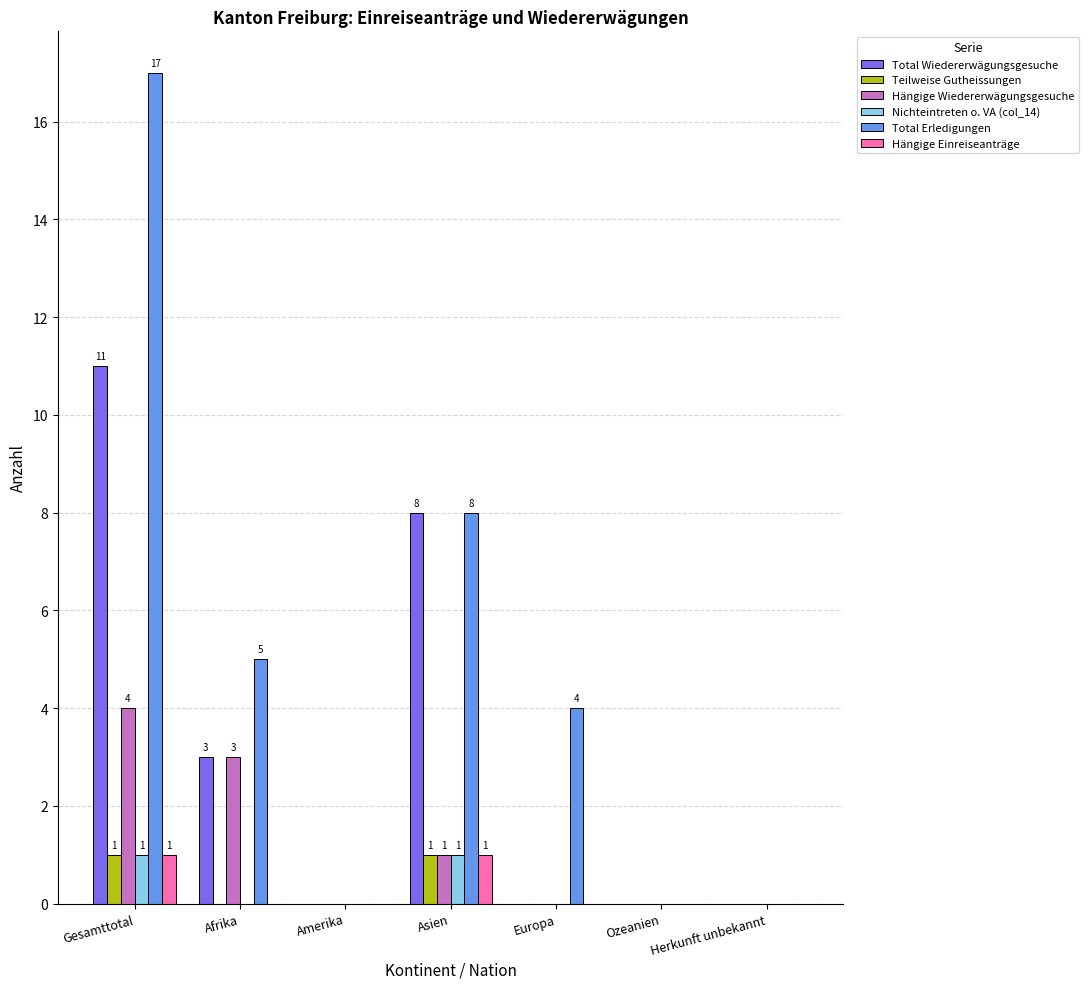

What is the greatest value displayed?

17